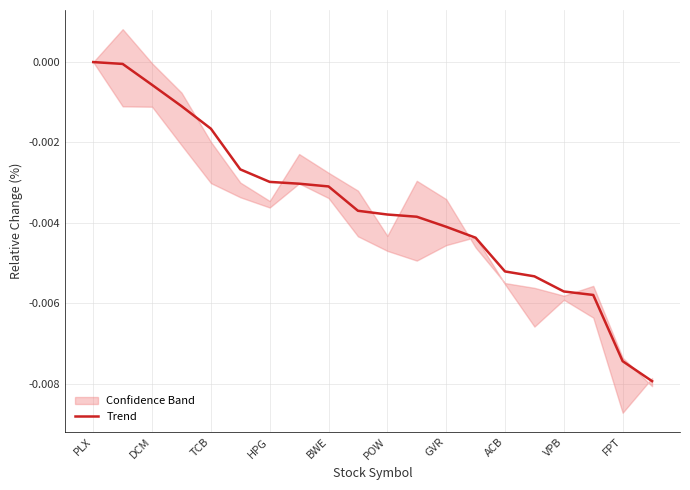

The value of Trend at PLX is 0.0. True or false?

True